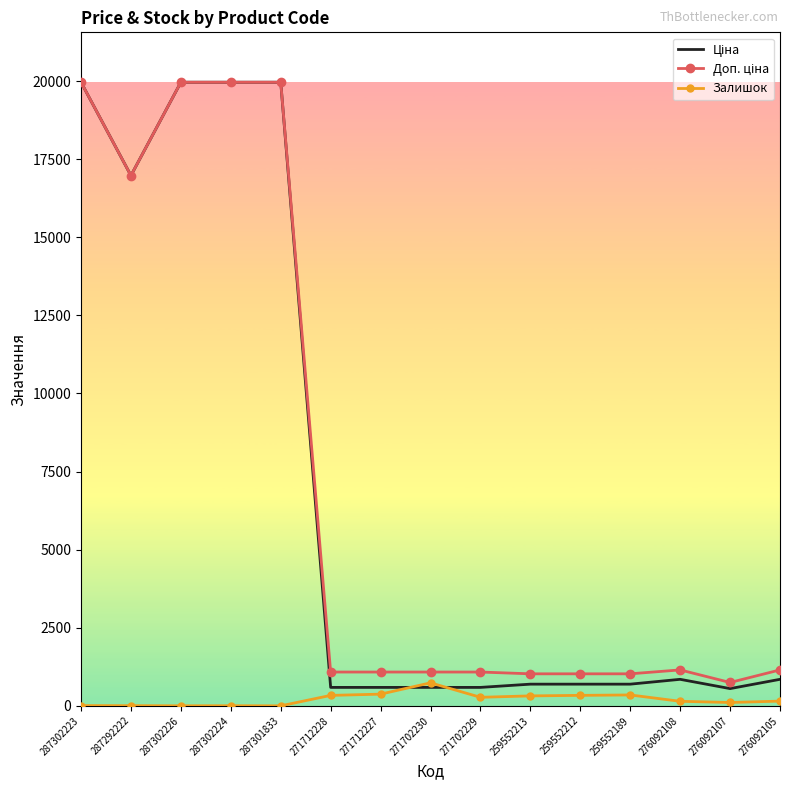

True or false: Залишок has a value of 151.0 at 276092105.

True